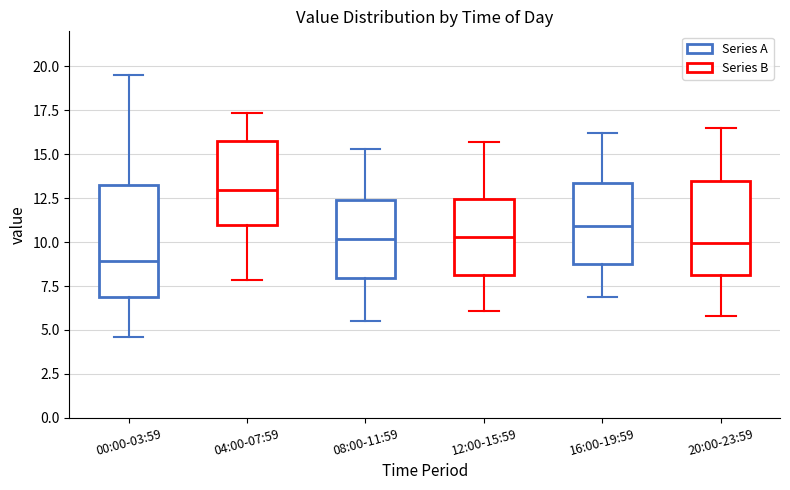

Reading left to right, read every box against the y-axis: the position of its median line, the range the box covers, and the ends of its whiskers. The values are not printed on the chart, so give them approximately, as read against the axis.

00:00-03:59: median 9.0, box 7.0 to 13.0, whiskers 4.5 to 19.5
04:00-07:59: median 13.0, box 11.0 to 16.0, whiskers 8.0 to 17.5
08:00-11:59: median 10.0, box 8.0 to 12.5, whiskers 5.5 to 15.5
12:00-15:59: median 10.5, box 8.0 to 12.5, whiskers 6.0 to 15.5
16:00-19:59: median 11.0, box 9.0 to 13.5, whiskers 7.0 to 16.0
20:00-23:59: median 10.0, box 8.0 to 13.5, whiskers 6.0 to 16.5